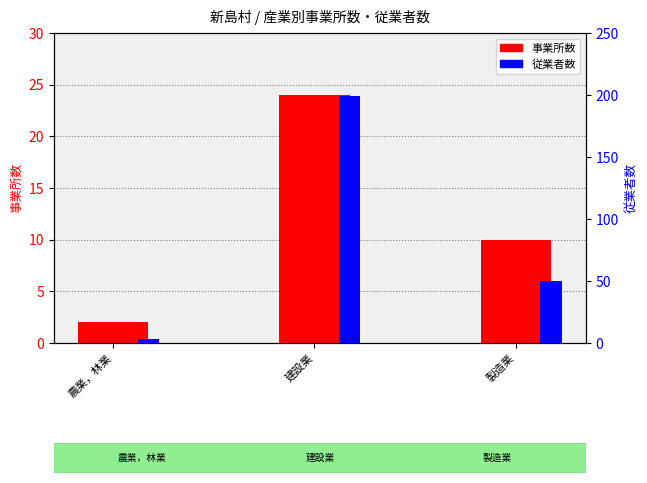

What is the difference between the highest and lowest values at 農業，林業?

1